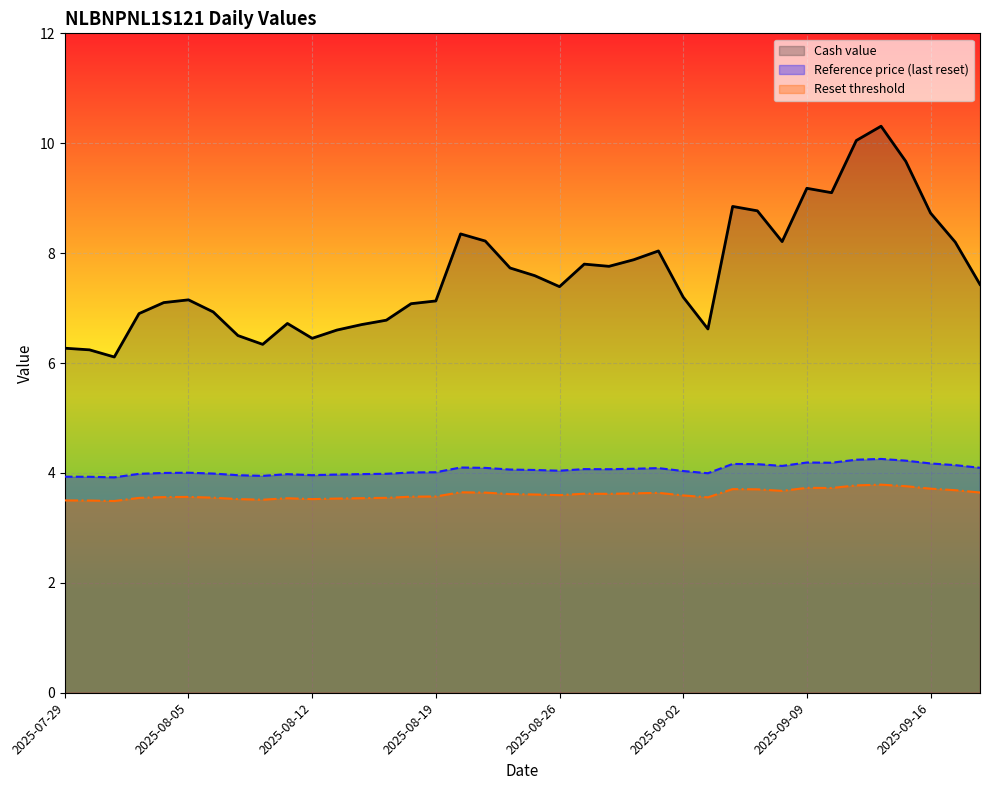

What is the total value across all series at 2025-09-02?

14.8